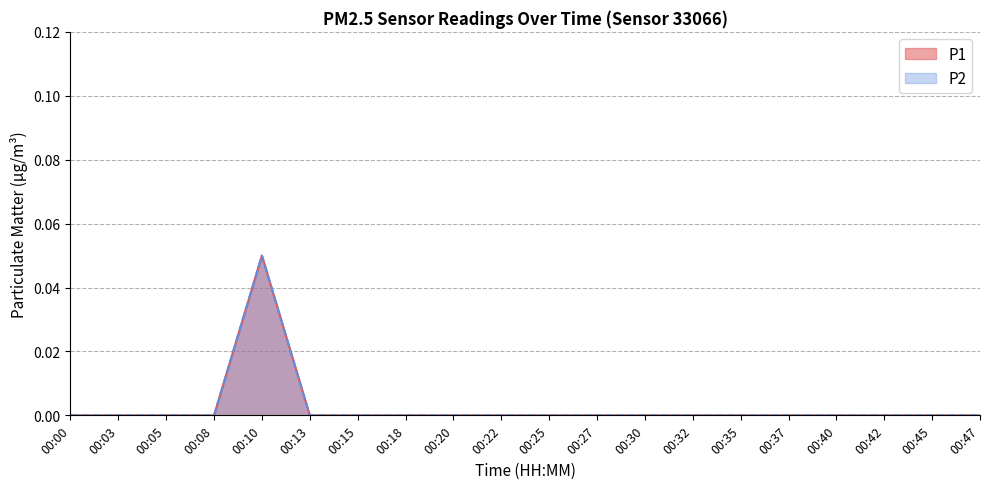

Between 00:10 and 00:37, which series saw the biggest shift?

P1